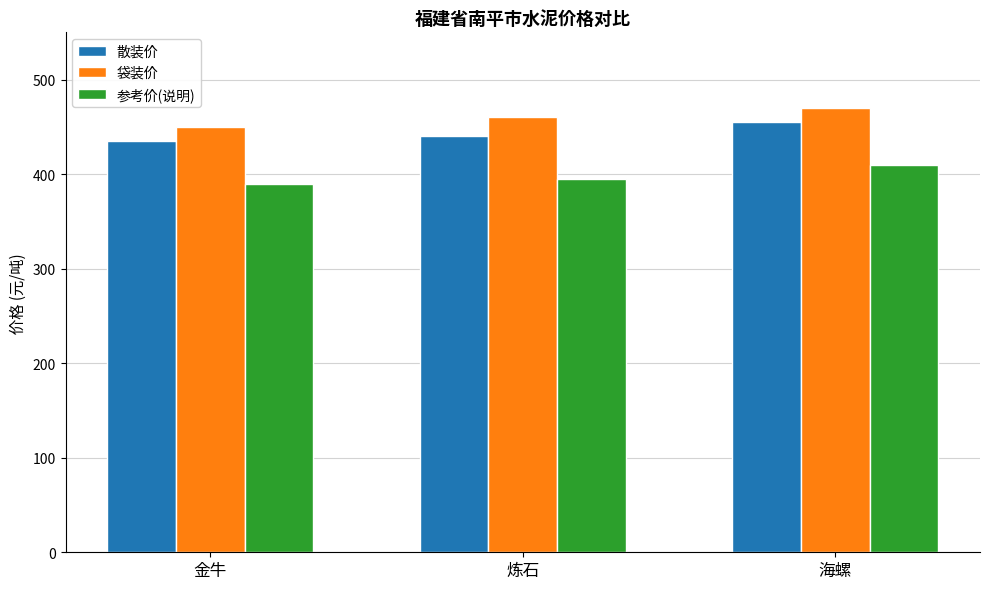

The value of 袋装价 at 海螺 is 688. True or false?

False